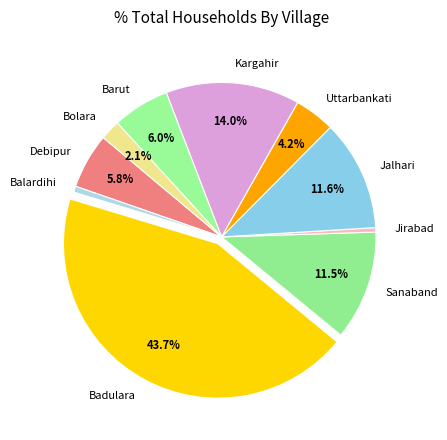

To the nearest percent, what is the difference between the Jirabad and Badulara slice percentages?

43%